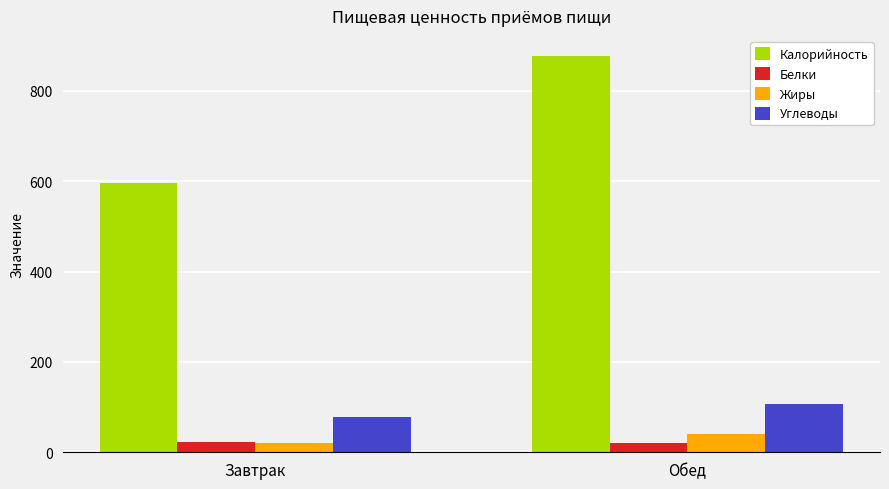

How many bars are there in total?

8